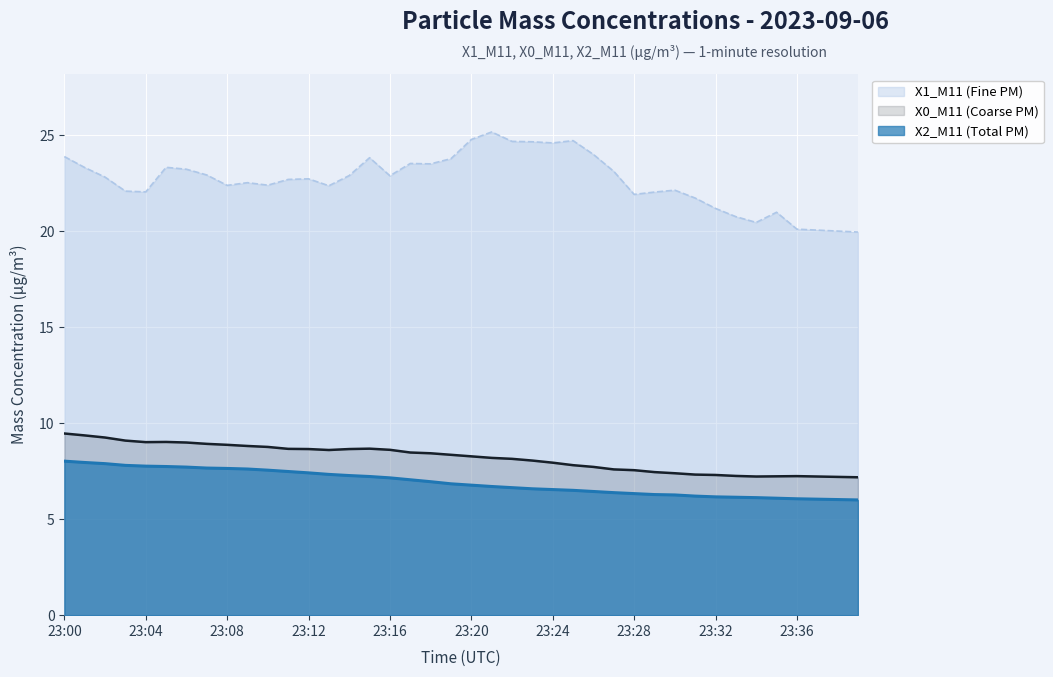

What is the smallest value displayed?

6.0